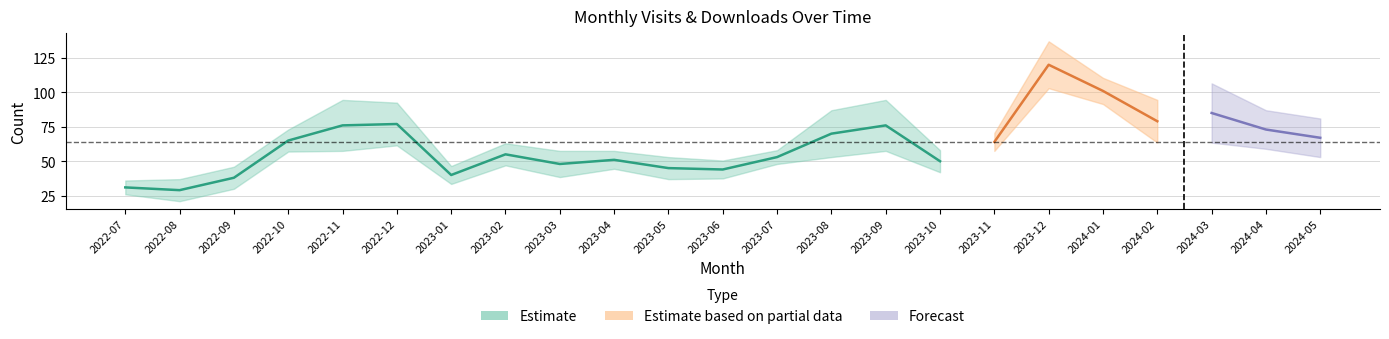

The monthly_visit series shows 72 at 2023-05. True or false?

False